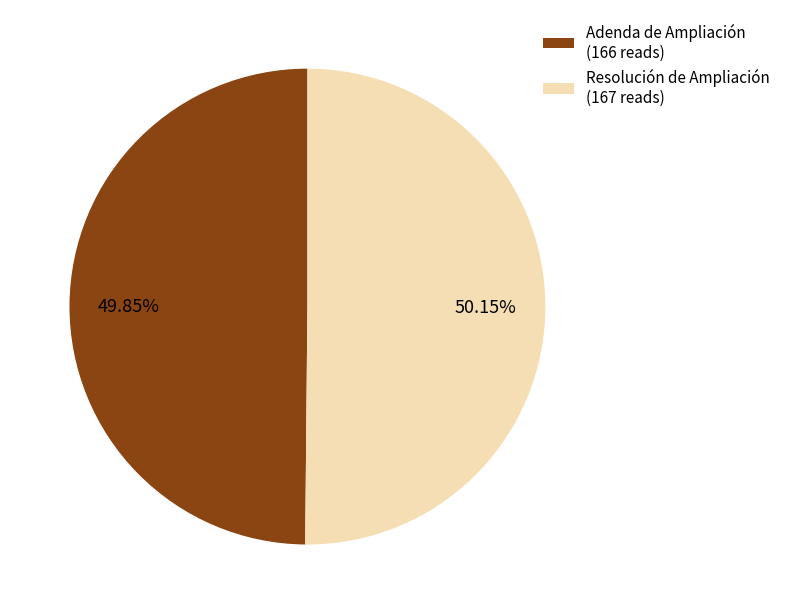

Does any single category account for the majority?

Yes